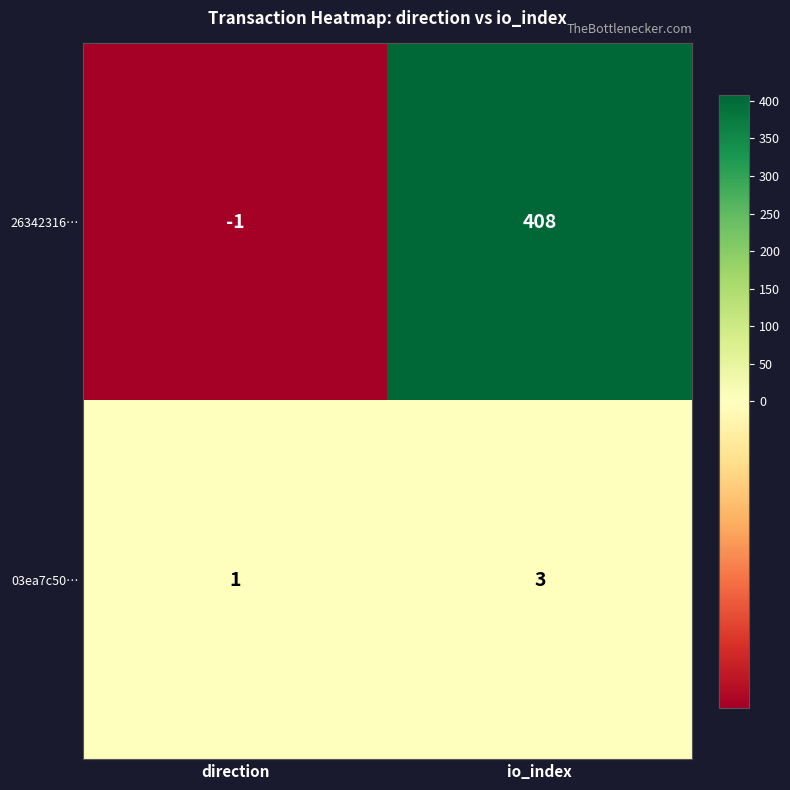

True or false: 03ea7c50… has a value of 1 at direction.

True